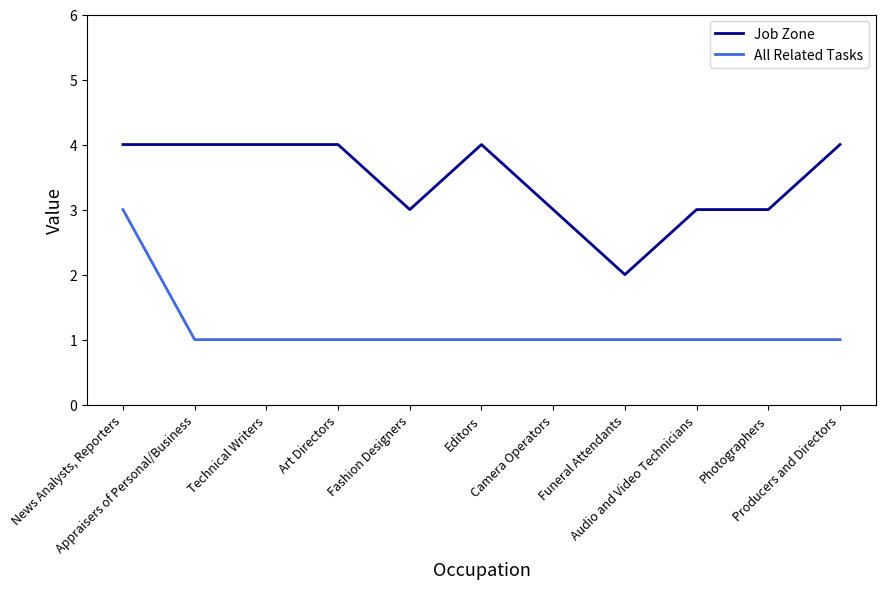

The Job Zone series shows 3 at Fashion Designers. True or false?

True